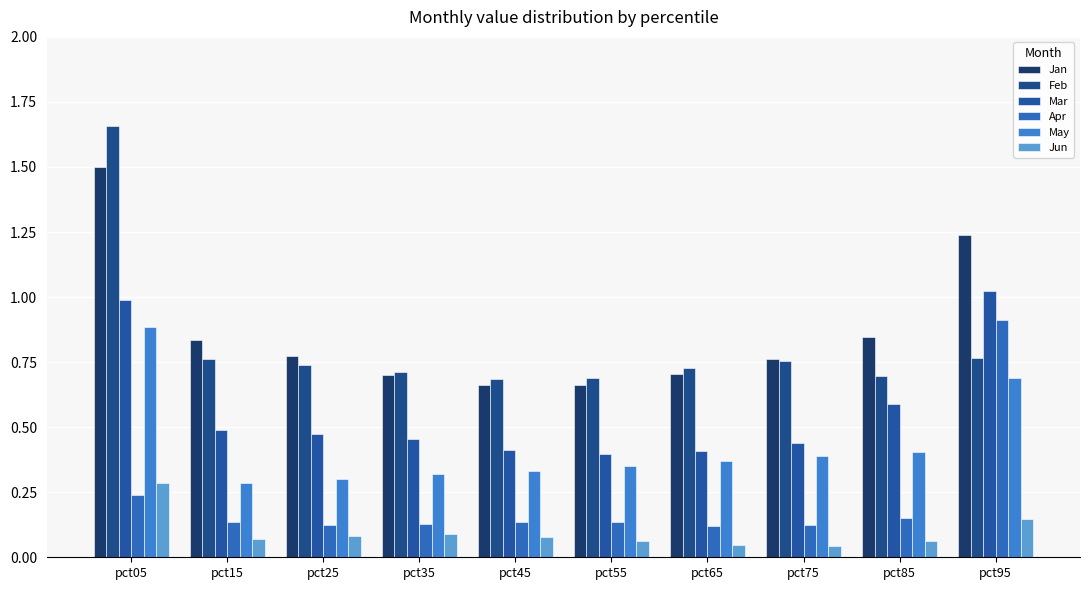

Rank the series by their maximum value, from highest to lowest.

Feb, Jan, Mar, Apr, May, Jun